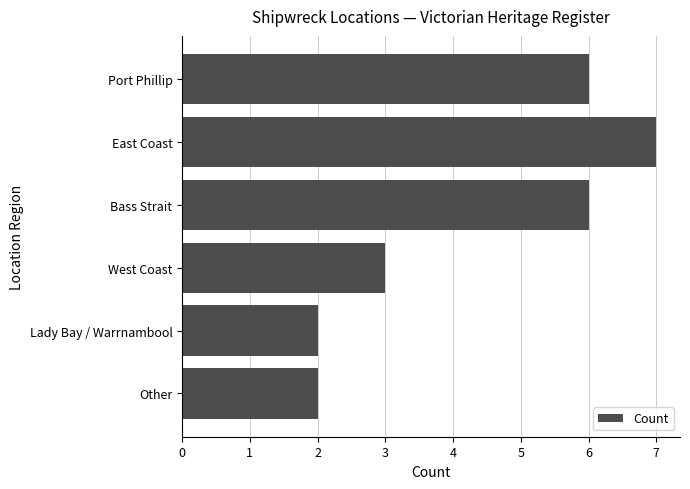

Does the chart contain stacked bars?

No